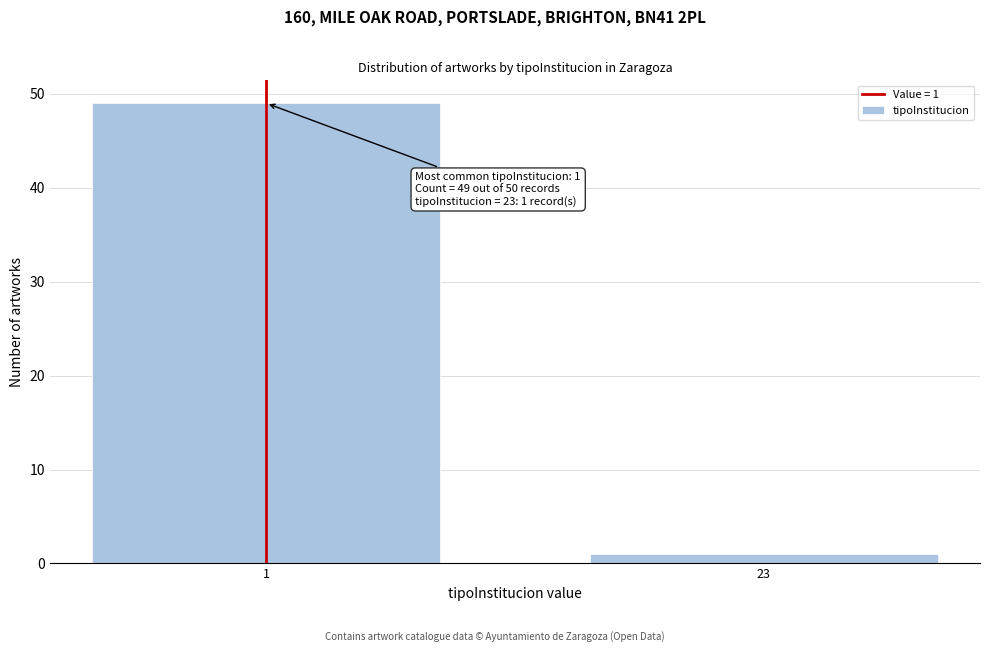

Reading left to right, list all the values displayed in this chart.

1=49	23=1